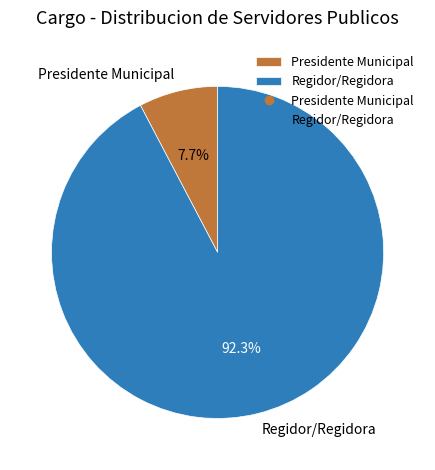

To the nearest percent, what is the difference between the largest and smallest slice percentages?

85%